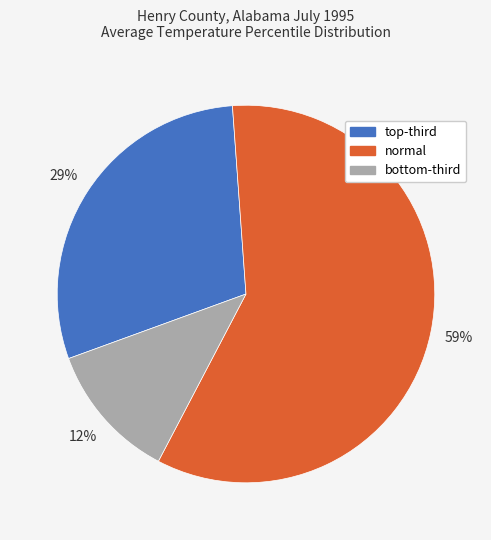

Is normal the majority of the pie?

Yes